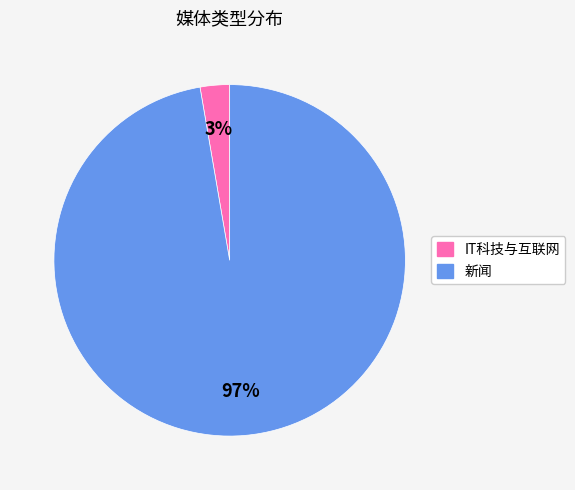

What percentage is the IT科技与互联网 slice, to the nearest percent?

3%